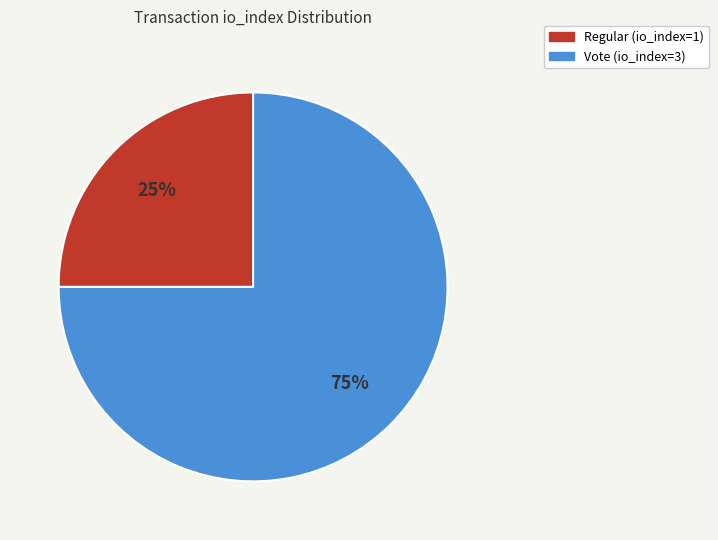

To the nearest percent, what portion does Regular (io_index=1) represent?

25%